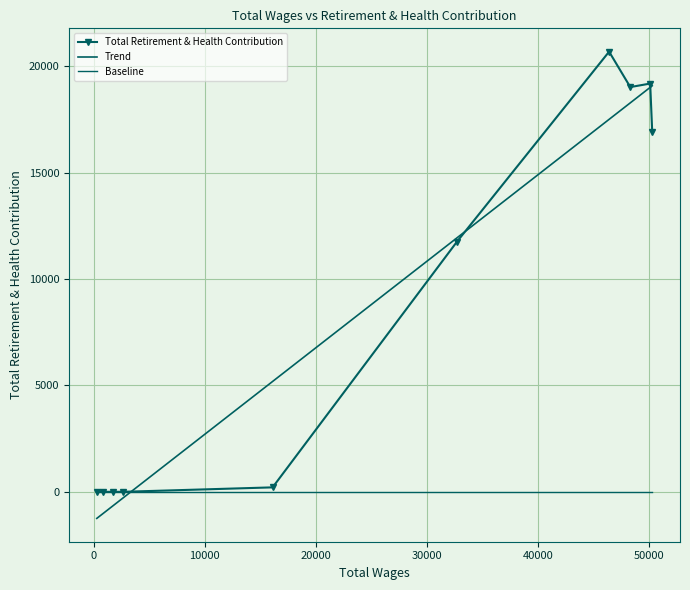

What is the difference between the maximum and minimum values?

20686